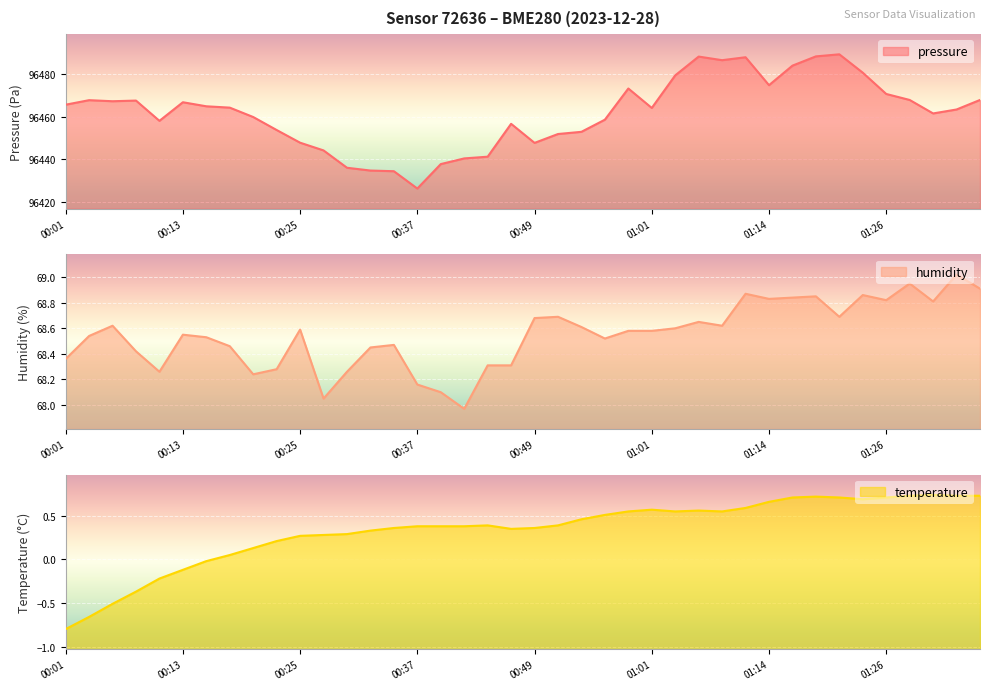

List the labels in order of pressure value, largest first.

01:21, 01:18, 01:06, 01:11, 01:09, 01:16, 01:23, 01:04, 01:14, 00:59, 01:26, 01:28, 01:36, 00:03, 00:08, 00:06, 00:13, 00:01, 00:15, 00:18, 01:01, 01:33, 01:31, 00:20, 00:57, 00:10, 00:47, 00:23, 00:54, 00:52, 00:25, 00:49, 00:27, 00:44, 00:42, 00:40, 00:30, 00:32, 00:35, 00:37